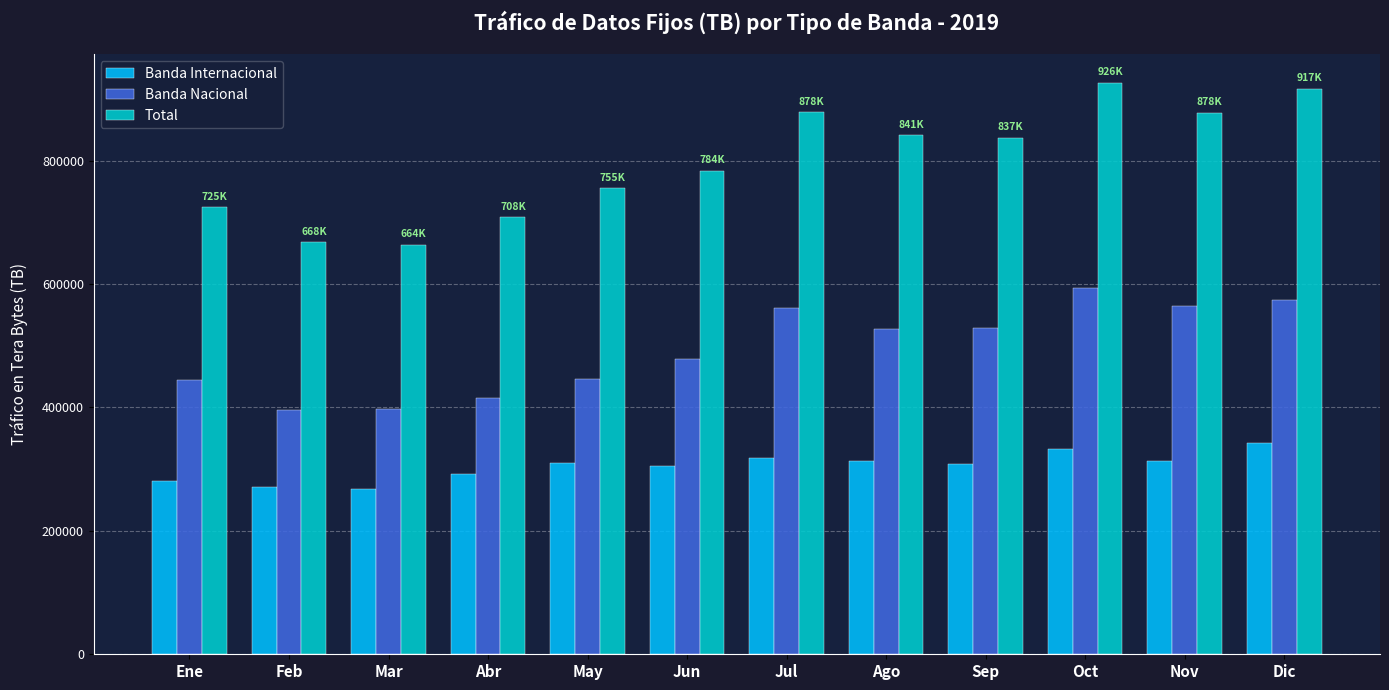

Where does the Total series first go above 837105?

Jul